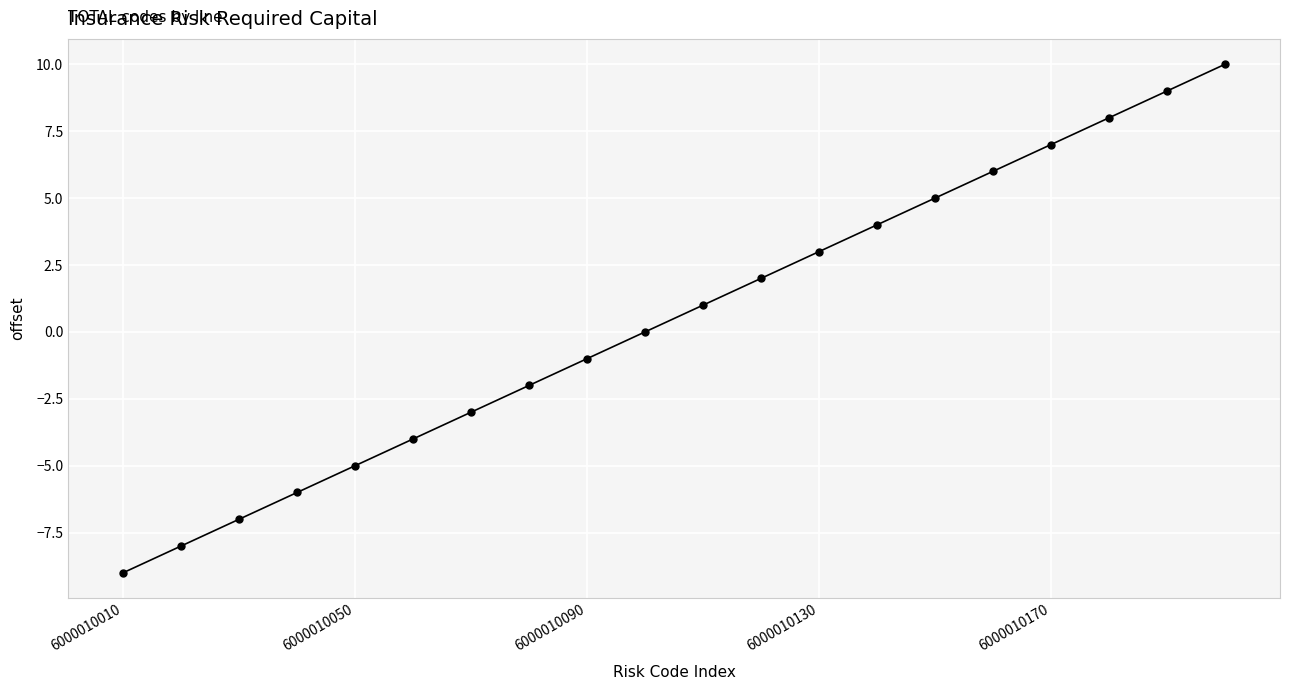

Count the number of categories in the chart.

20